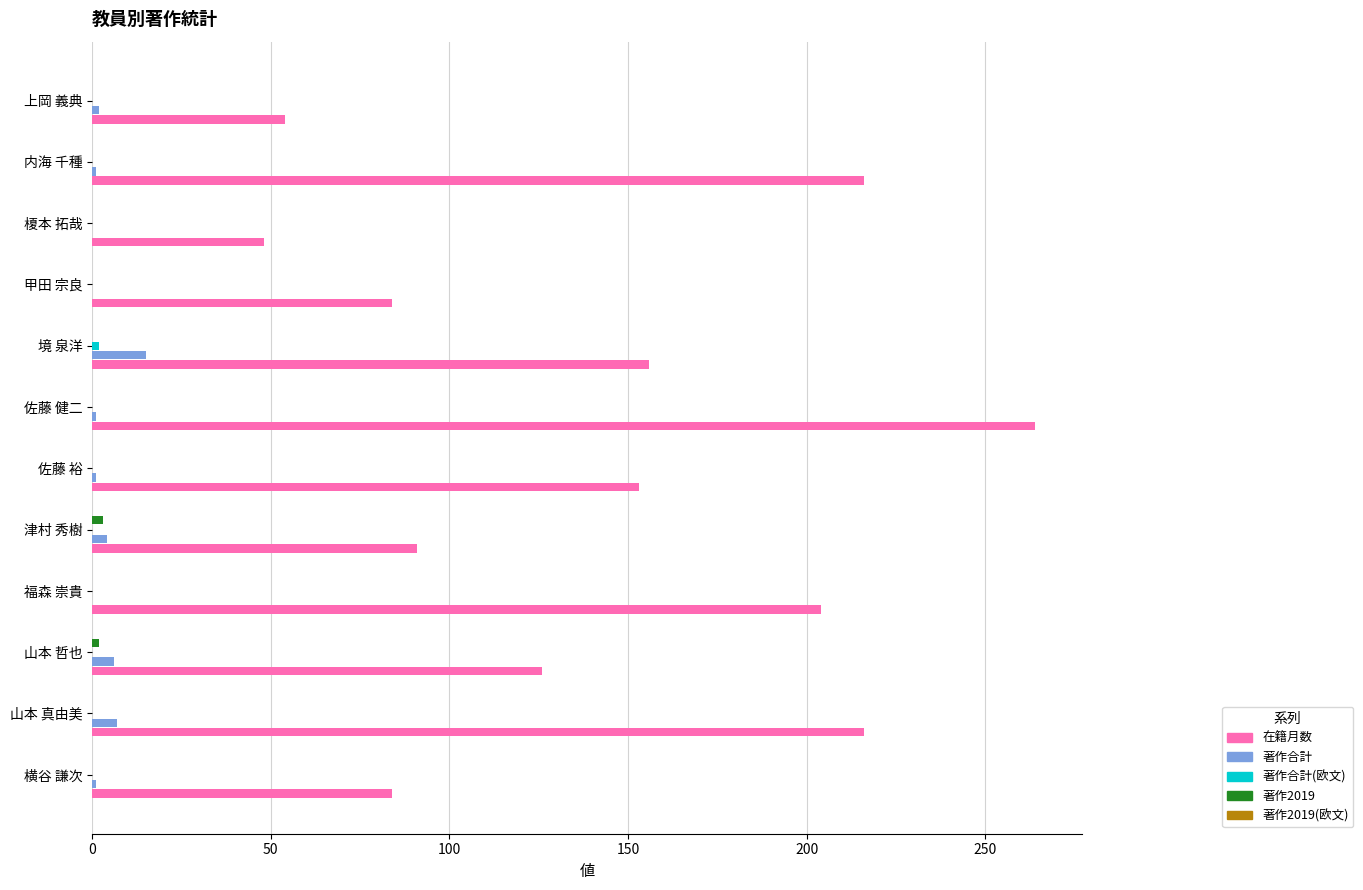

The value of 在籍月数 at 佐藤 裕 is 224. True or false?

False